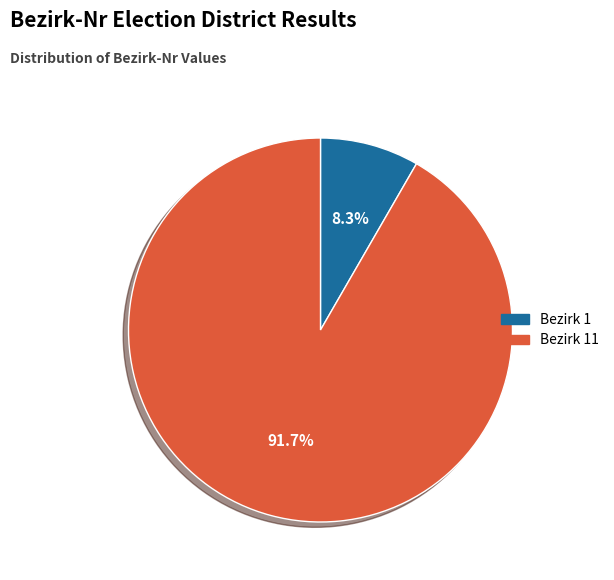

Is there any slice that represents more than half of the pie?

Yes